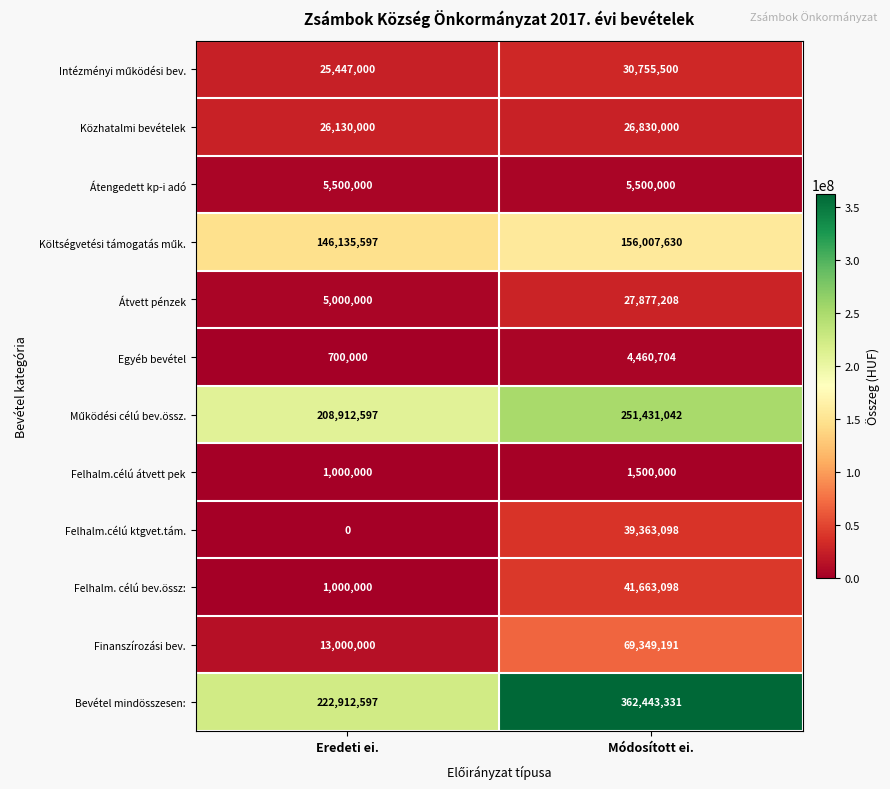

List the labels in order of Felhalm.célú átvett pek value, smallest first.

Eredeti ei., Módosított ei.